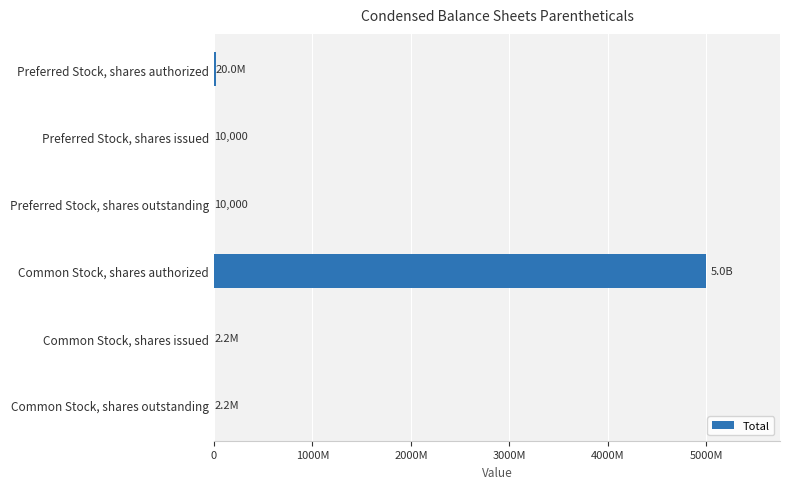

What is the difference between the maximum and minimum values?

4999990000